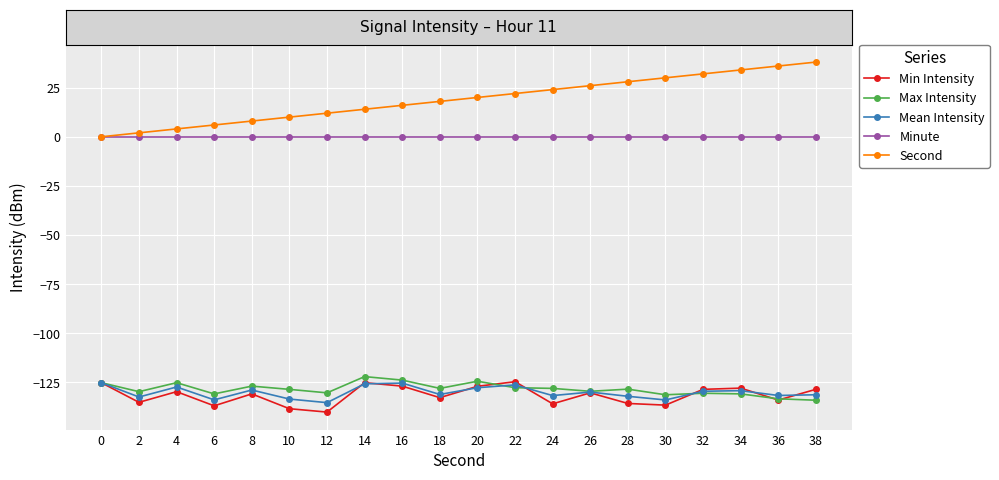

Does the chart display data point markers on the line(s)?

Yes